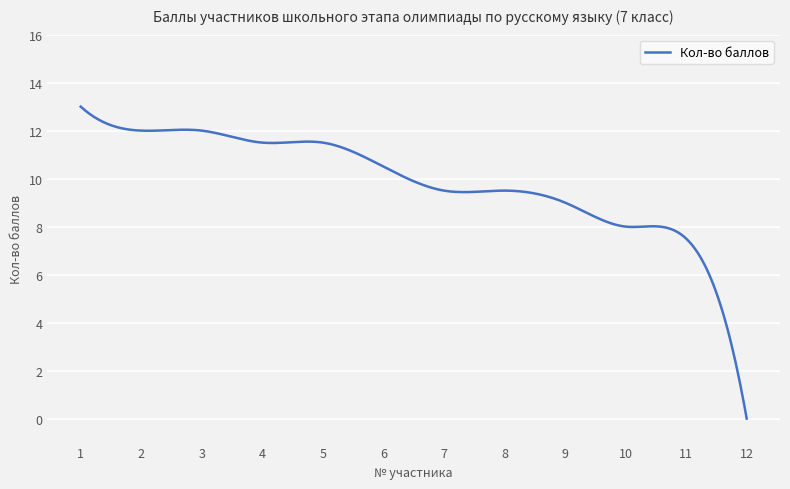

What is the sum of all values?

2955.6